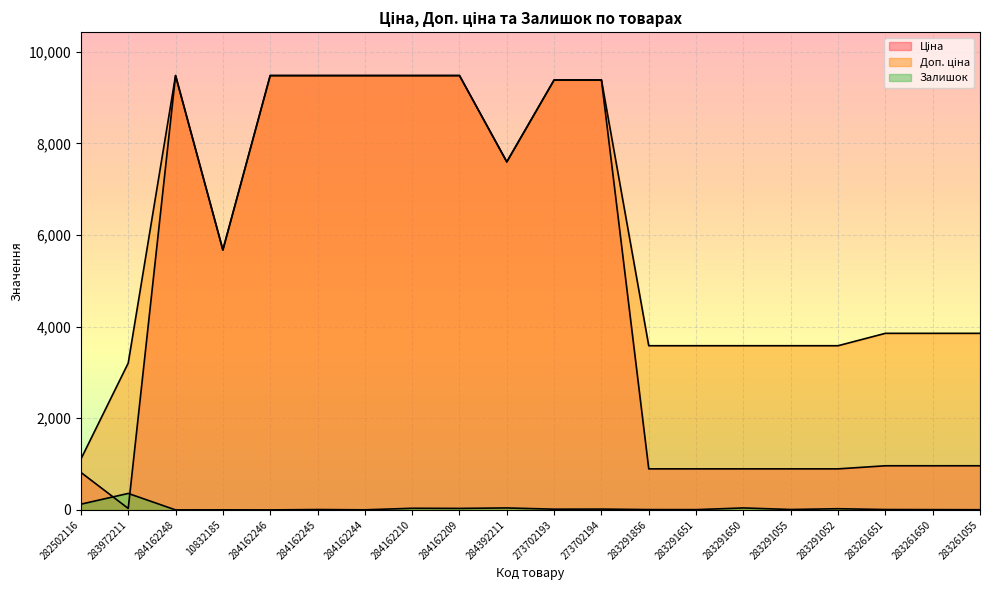

What is the label of the 15th point from the right?

284162245